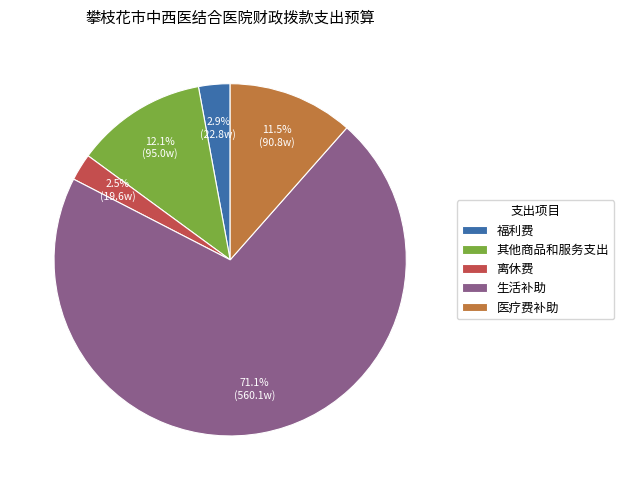

Is there any slice that represents more than half of the pie?

Yes